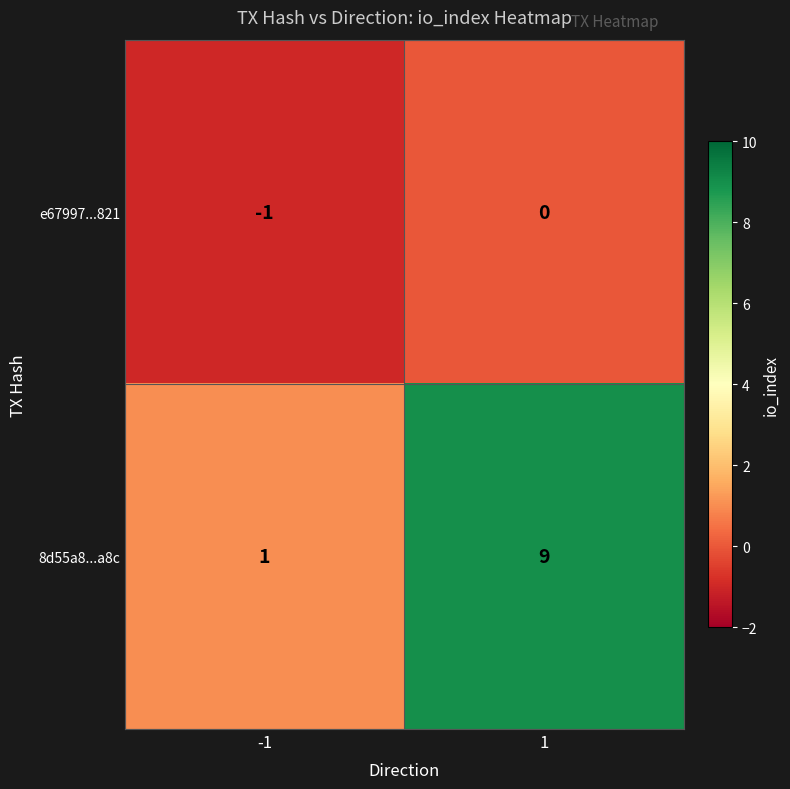

What is the difference between the highest and lowest values at 1?

9